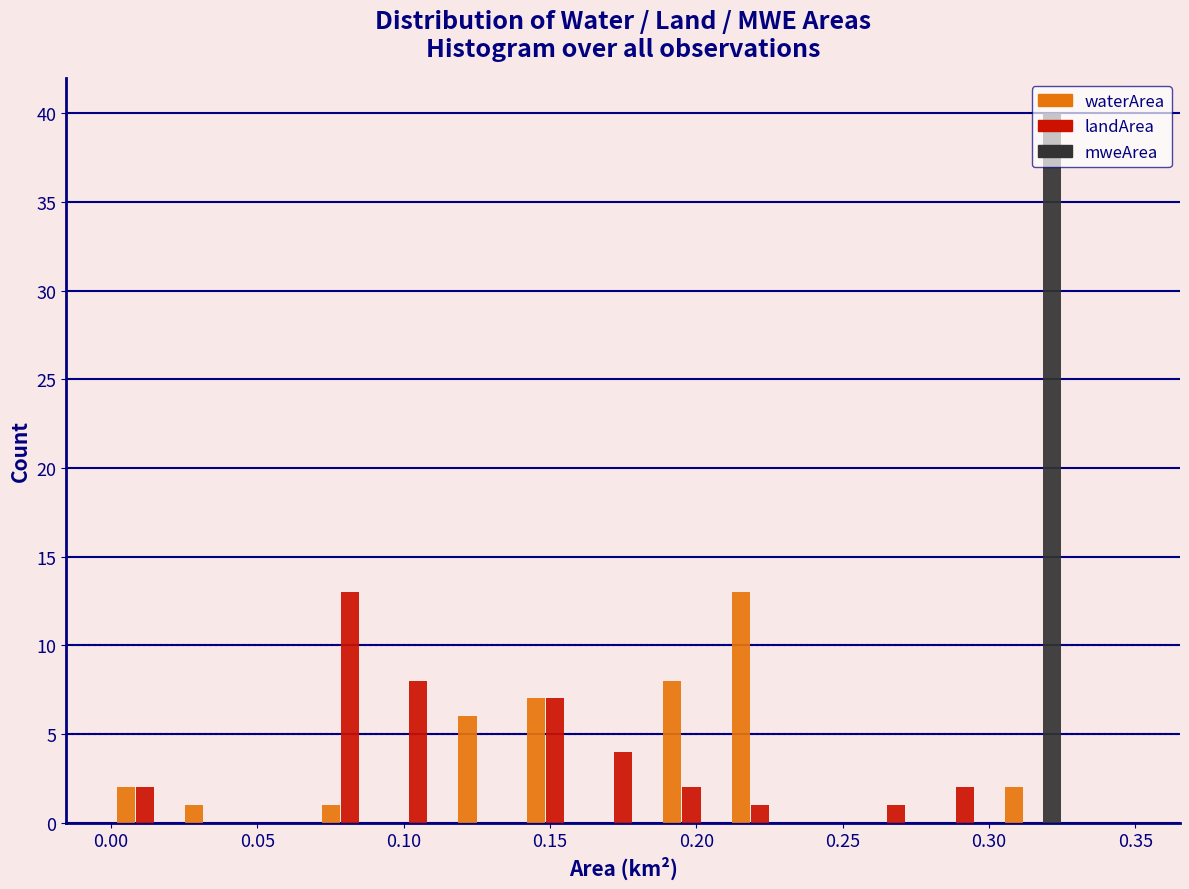

Reading left to right, transcribe this chart: for each range on the x-axis, give the height of each series' bar. Neither the bar edges nor the heights are printed on the chart, so give them approximately, as read against the axes.

0.000 to 0.025: waterArea=2	landArea=2	mweArea=0
0.025 to 0.045: waterArea=1	landArea=0	mweArea=0
0.045 to 0.070: waterArea=0	landArea=0	mweArea=0
0.070 to 0.095: waterArea=1	landArea=13	mweArea=0
0.095 to 0.115: waterArea=0	landArea=8	mweArea=0
0.115 to 0.140: waterArea=6	landArea=0	mweArea=0
0.140 to 0.165: waterArea=7	landArea=7	mweArea=0
0.165 to 0.185: waterArea=0	landArea=4	mweArea=0
0.185 to 0.210: waterArea=8	landArea=2	mweArea=0
0.210 to 0.235: waterArea=13	landArea=1	mweArea=0
0.235 to 0.255: waterArea=0	landArea=0	mweArea=0
0.255 to 0.280: waterArea=0	landArea=1	mweArea=0
0.280 to 0.305: waterArea=0	landArea=2	mweArea=0
0.305 to 0.325: waterArea=2	landArea=0	mweArea=40
0.325 to 0.350: waterArea=0	landArea=0	mweArea=0